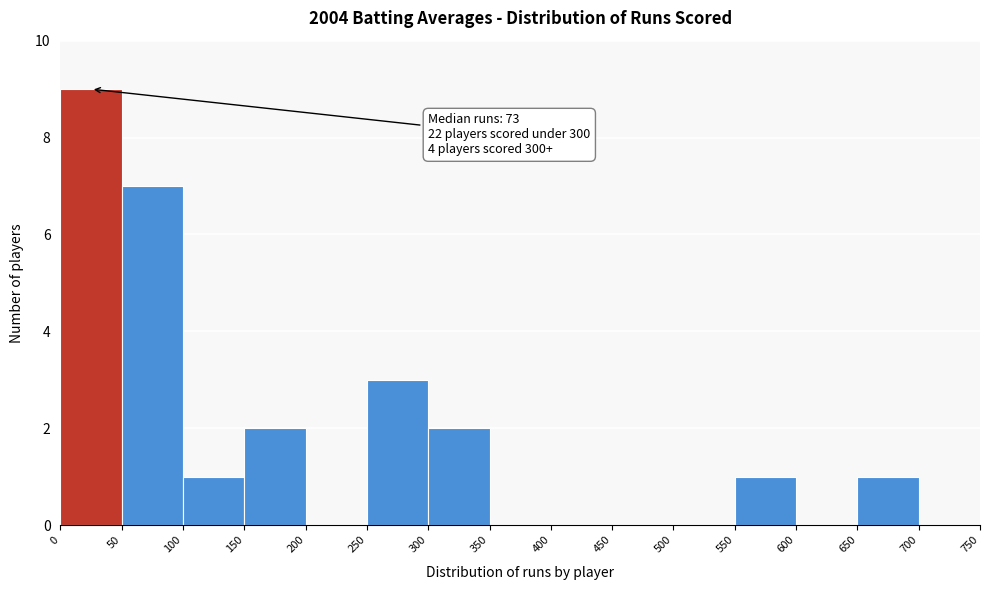

Over which range of the x-axis is the bar tallest?

0 to 50